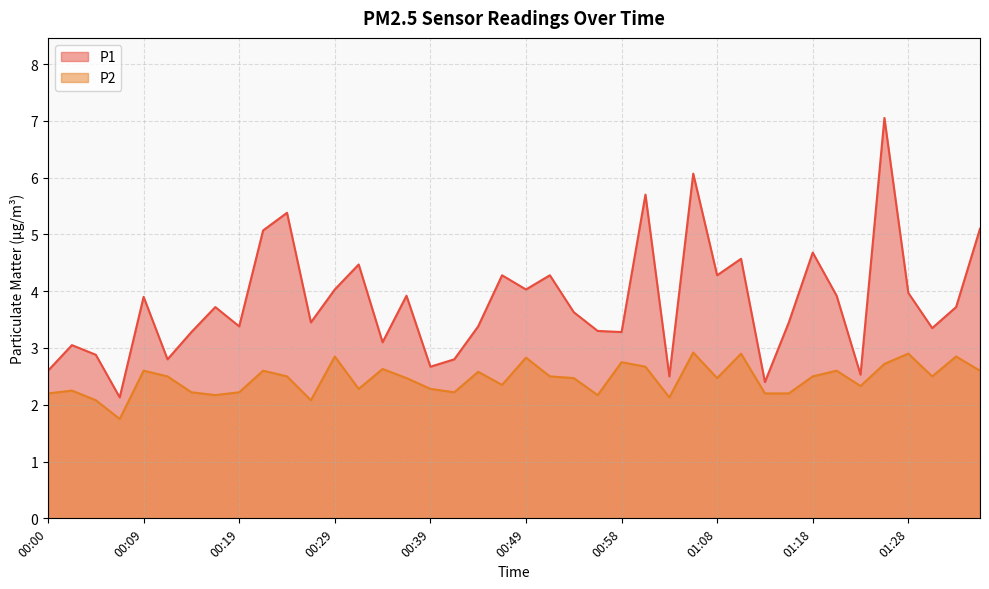

At how many categories does at least one series exceed 5?

6